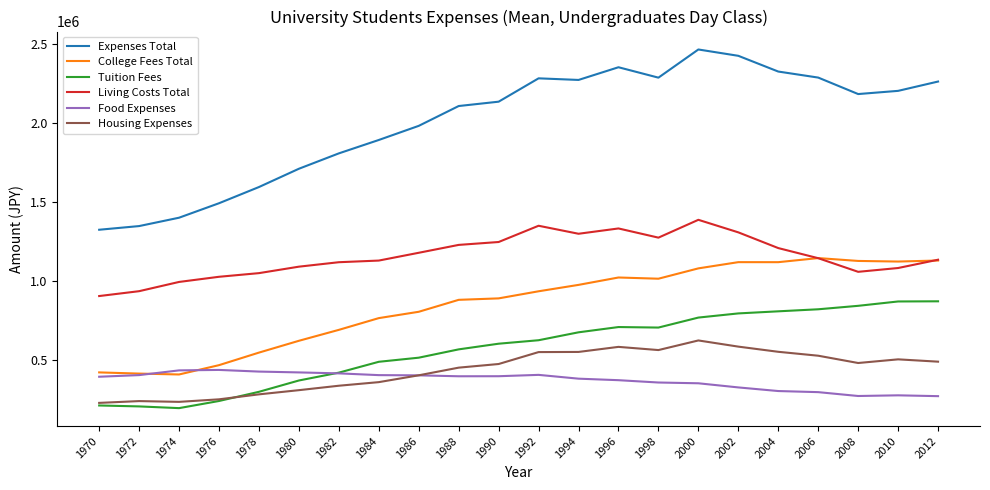

What is the maximum value shown in the chart?

2465030.1